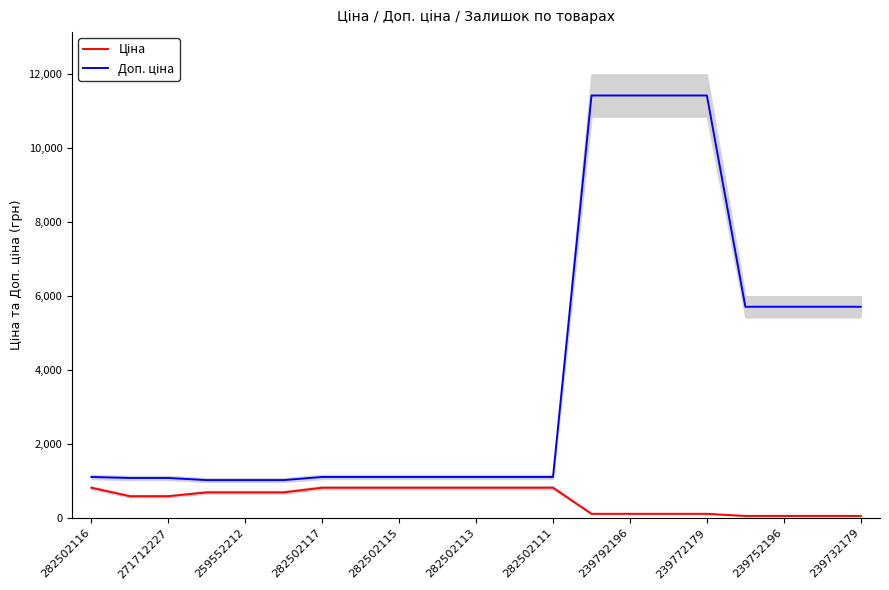

The value of Ціна at 239792196 is 1458.3. True or false?

False